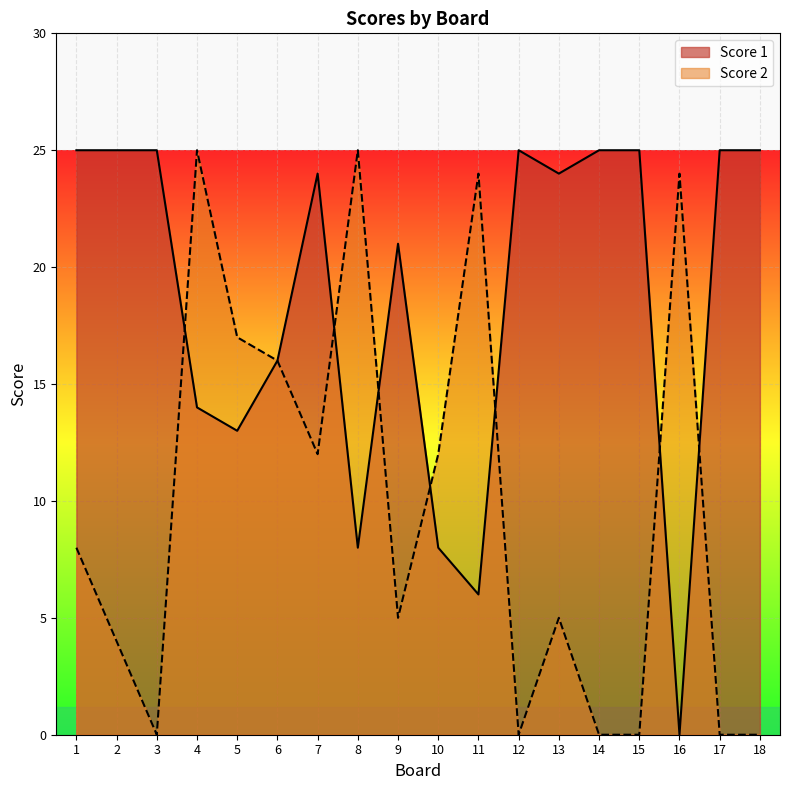

What is the sum of all Score 2 values?

177